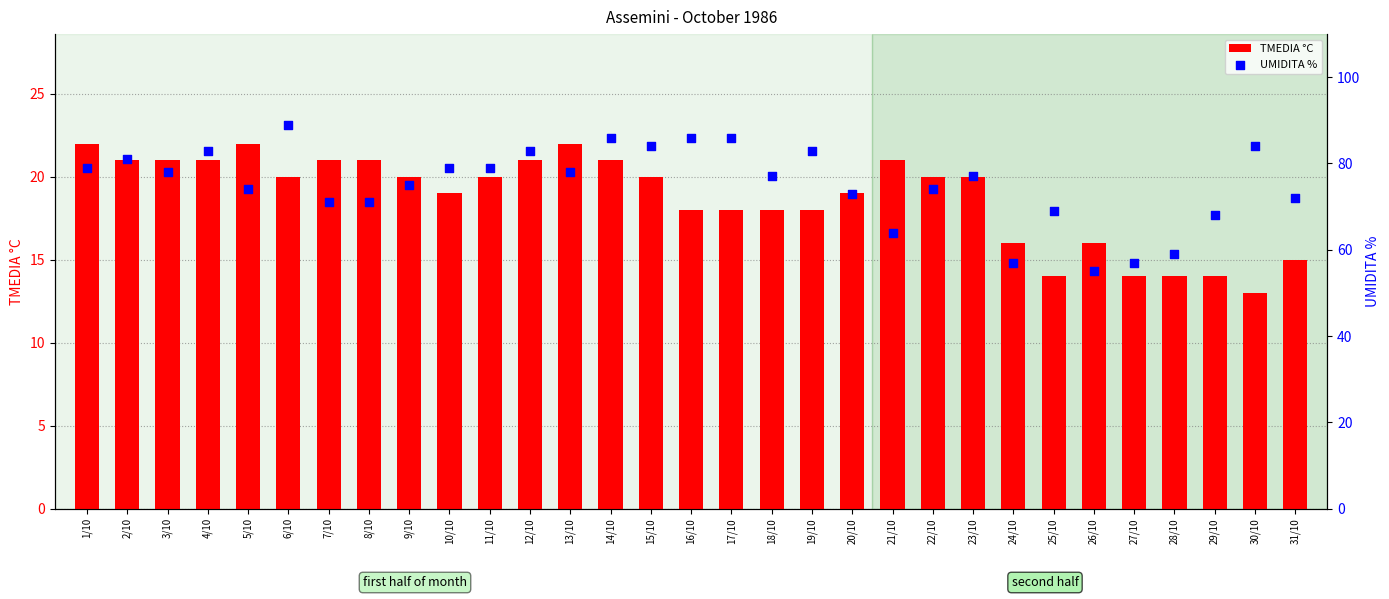

Is the value of UMIDITA % at 27/10 greater than the value of TMEDIA °C at 3/10?

Yes